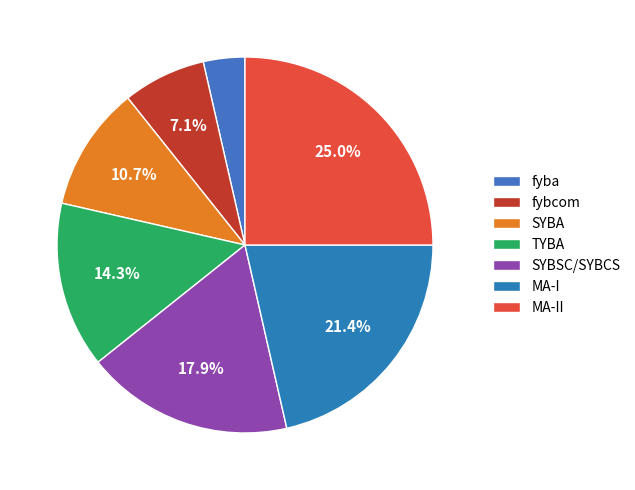

What is the total percentage of MA-II and MA-I?

46.4%